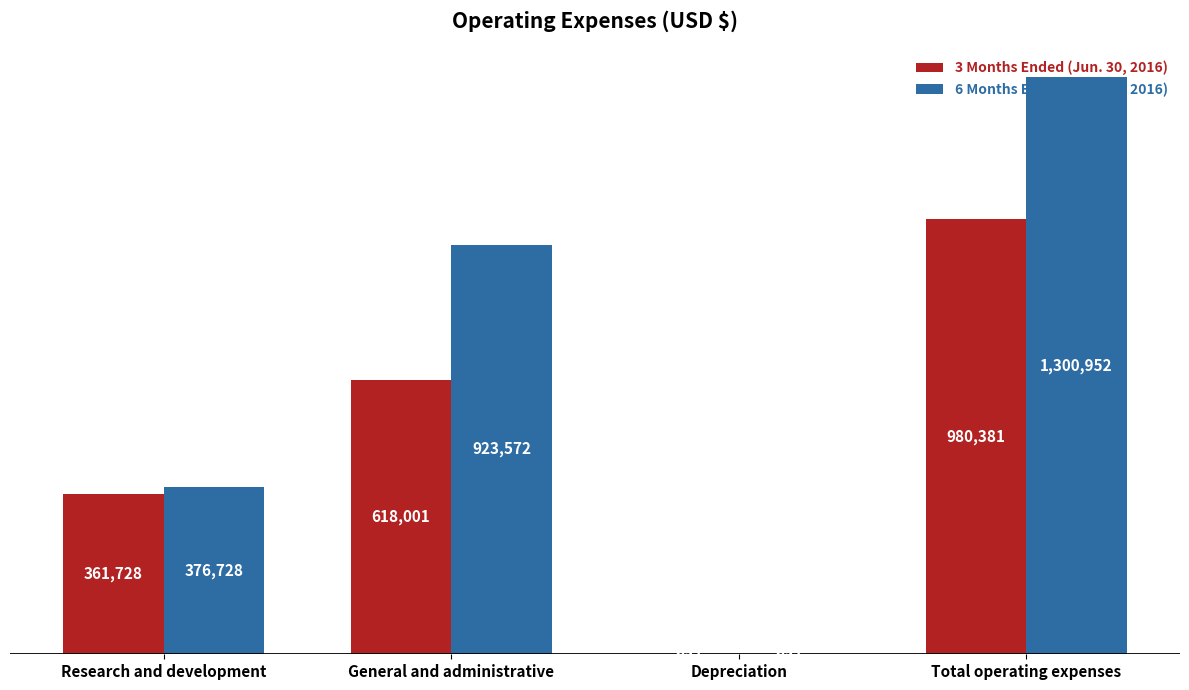

At Depreciation, list the series in order from smallest to largest.

3 Months Ended (Jun. 30, 2016), 6 Months Ended (Jun. 30, 2016)